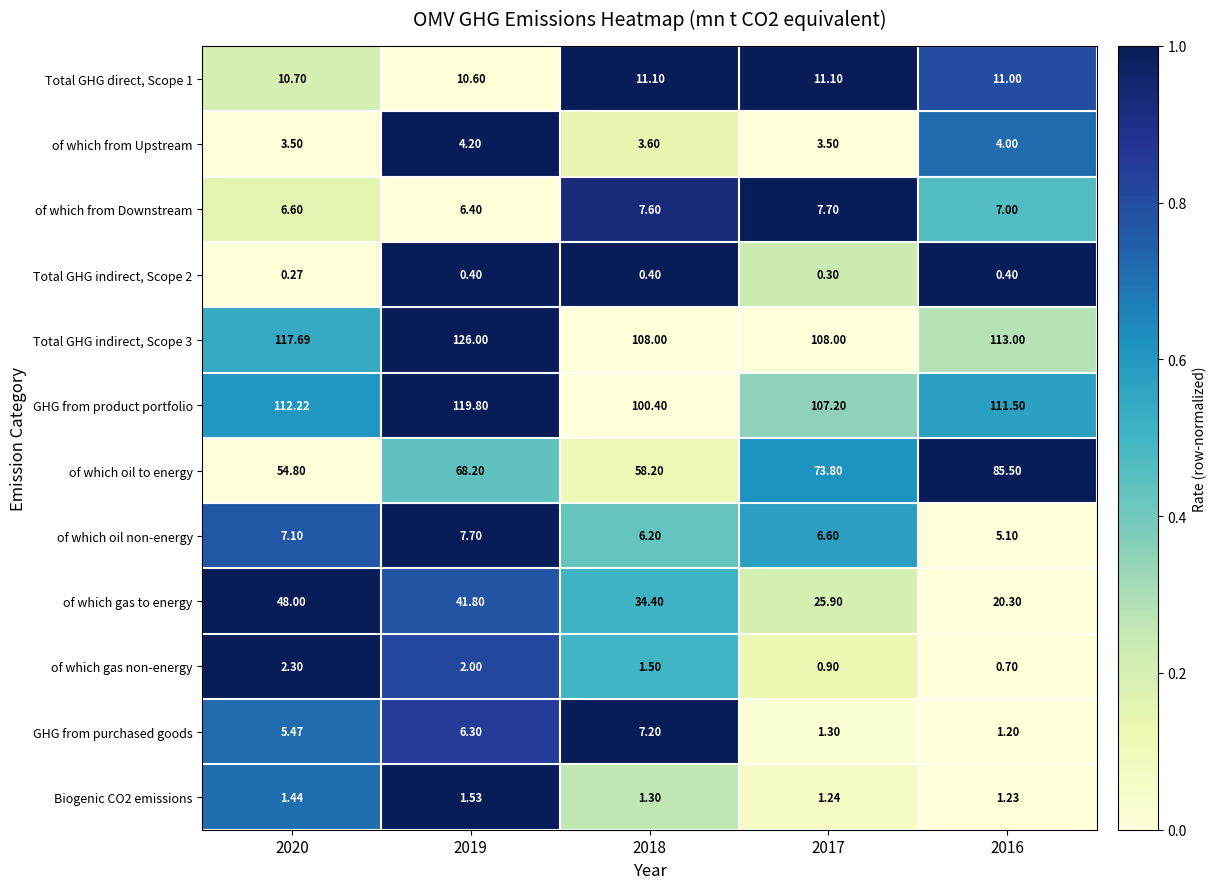

Which series has the largest range (max minus min)?

of which oil to energy